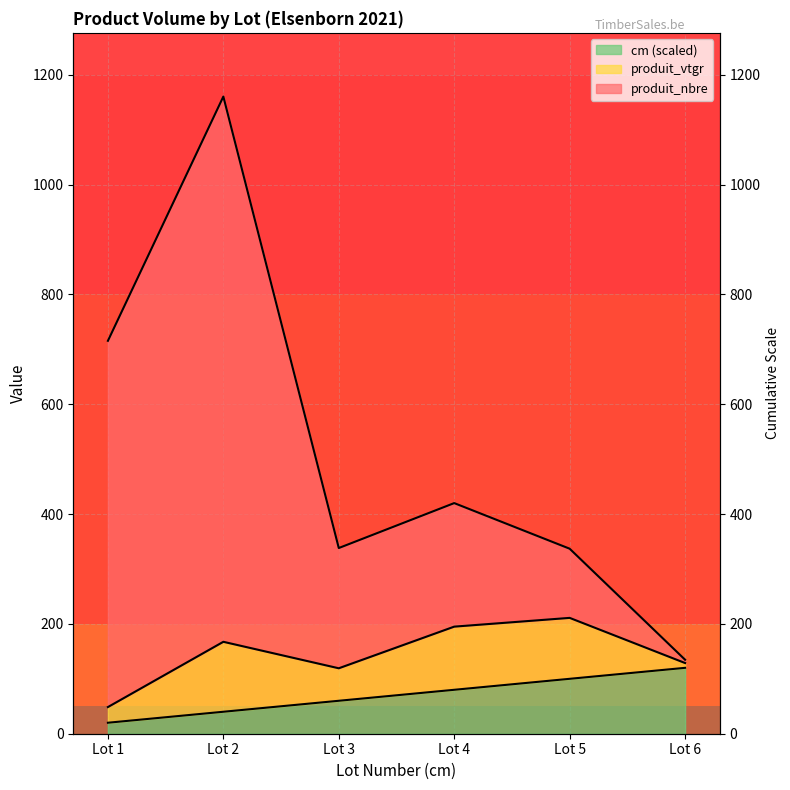

What is the value of the produit_nbre point at the 5th from the left?

337.0